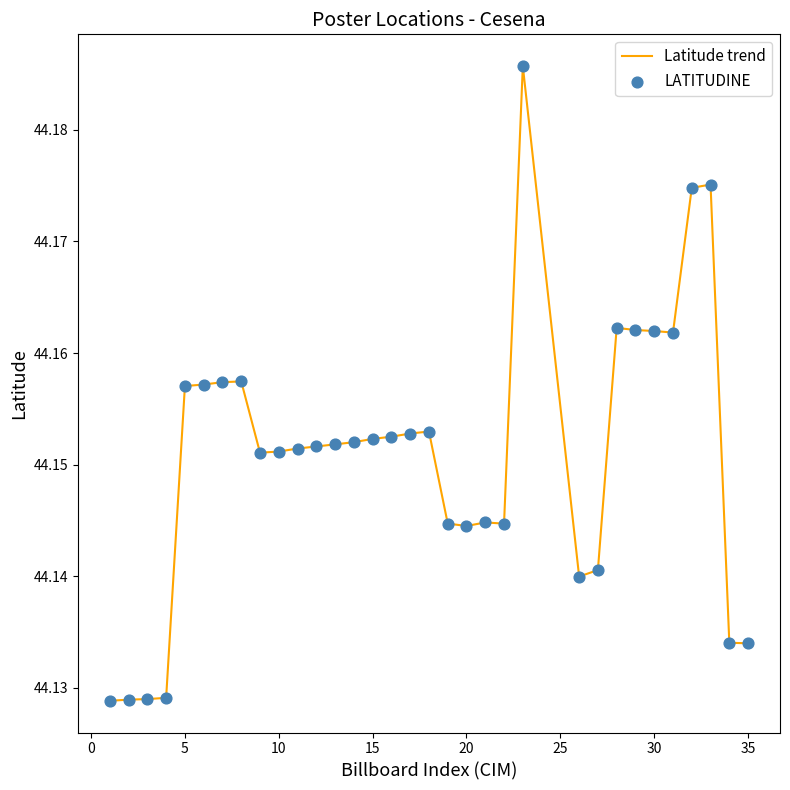

How many lines are shown in the chart?

1